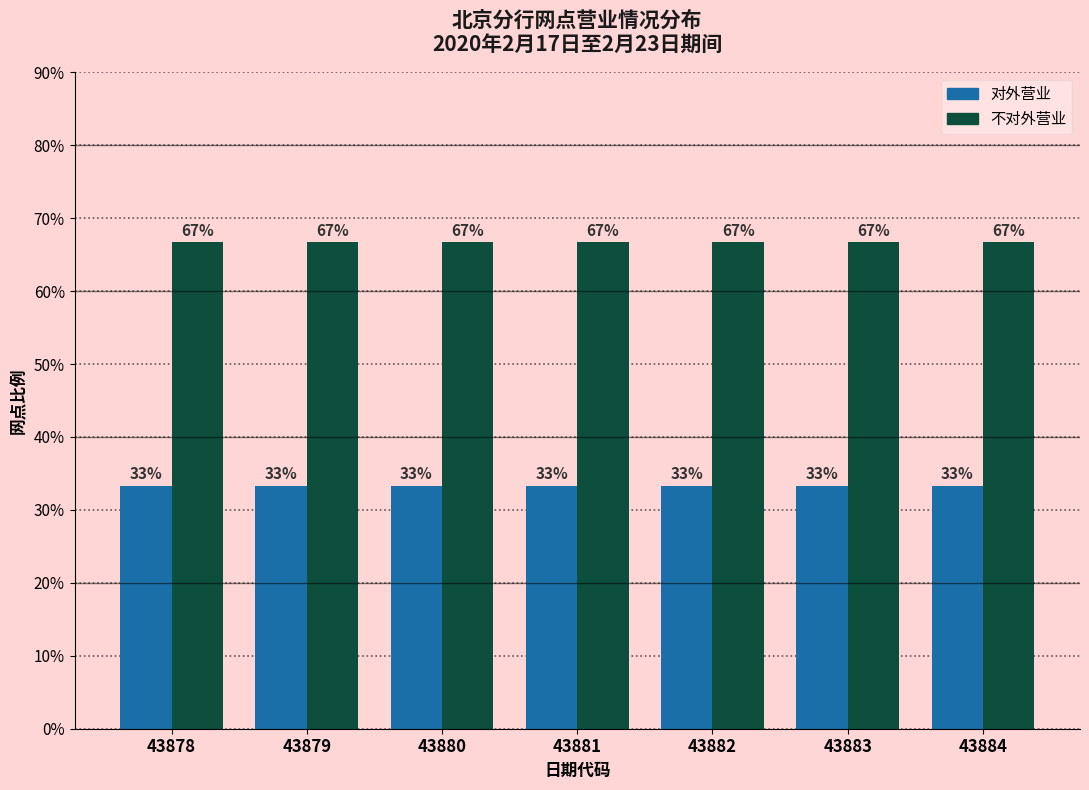

List the series in order of their overall mean, highest first.

不对外营业, 对外营业